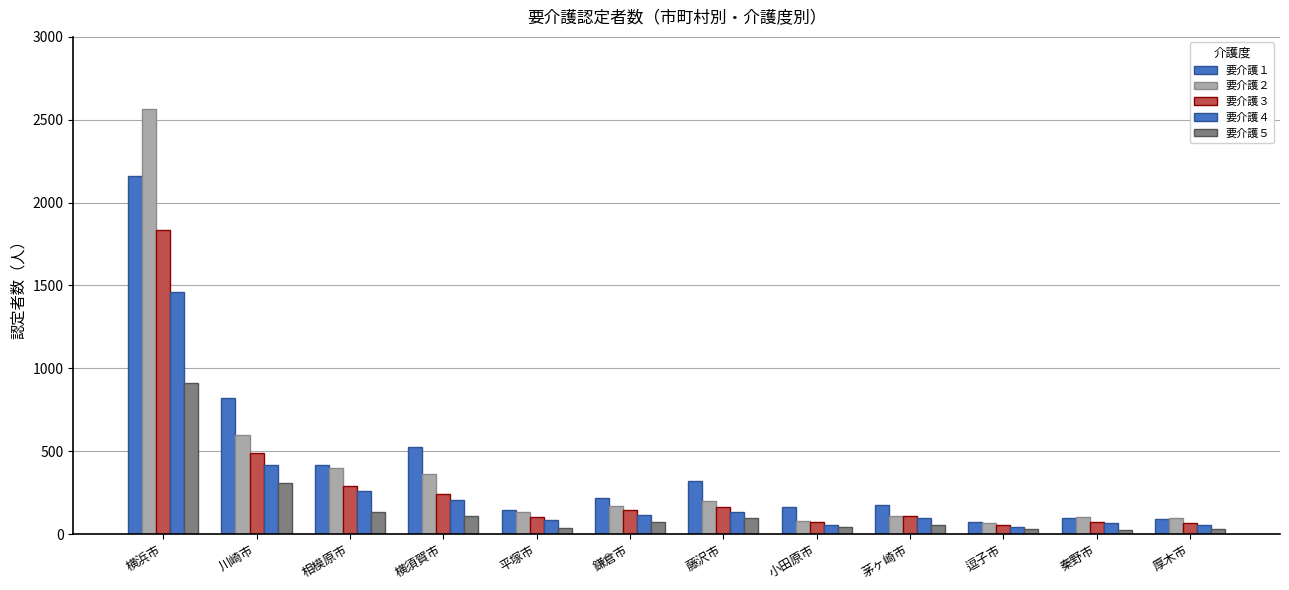

What is the greatest value displayed?

2566